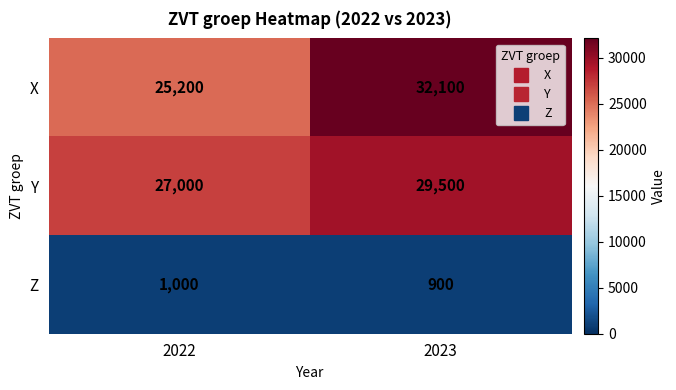

Where is X nearest to the value 28650?

2022